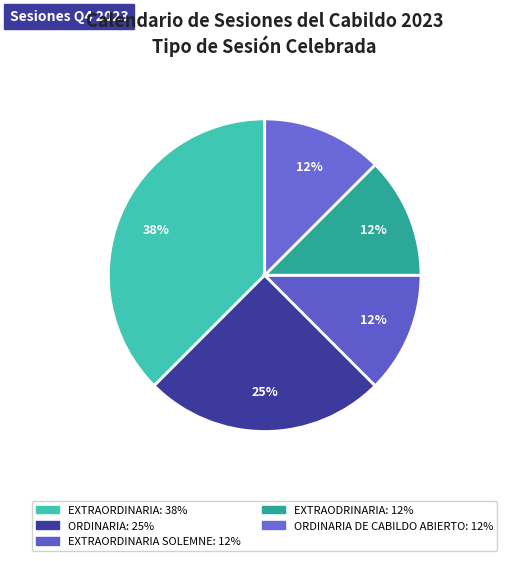

How many segments does this pie chart have?

5